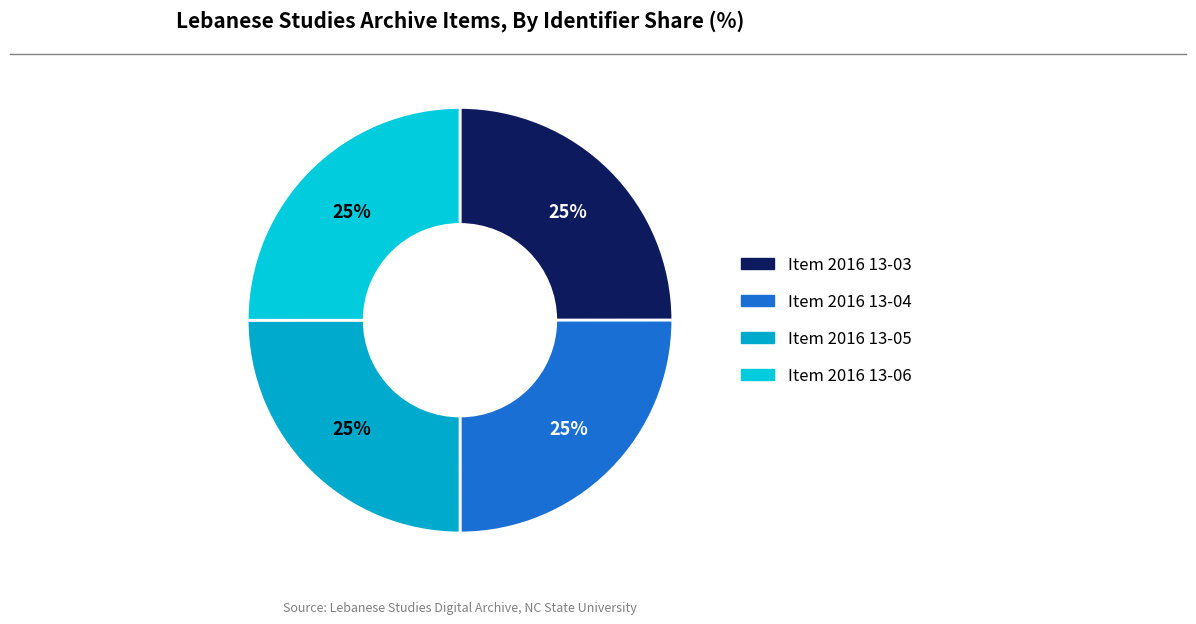

How many segments does this pie chart have?

4